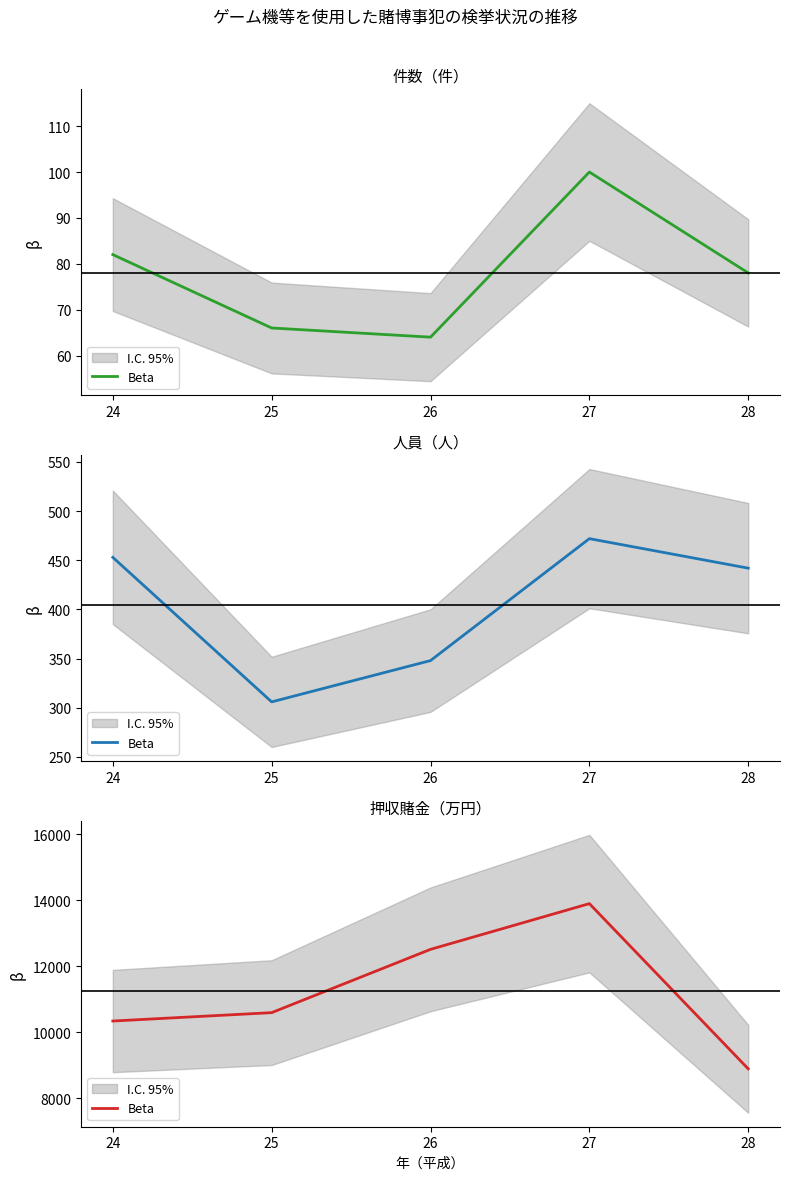

What is the difference between the values at 24 and 28?

1449